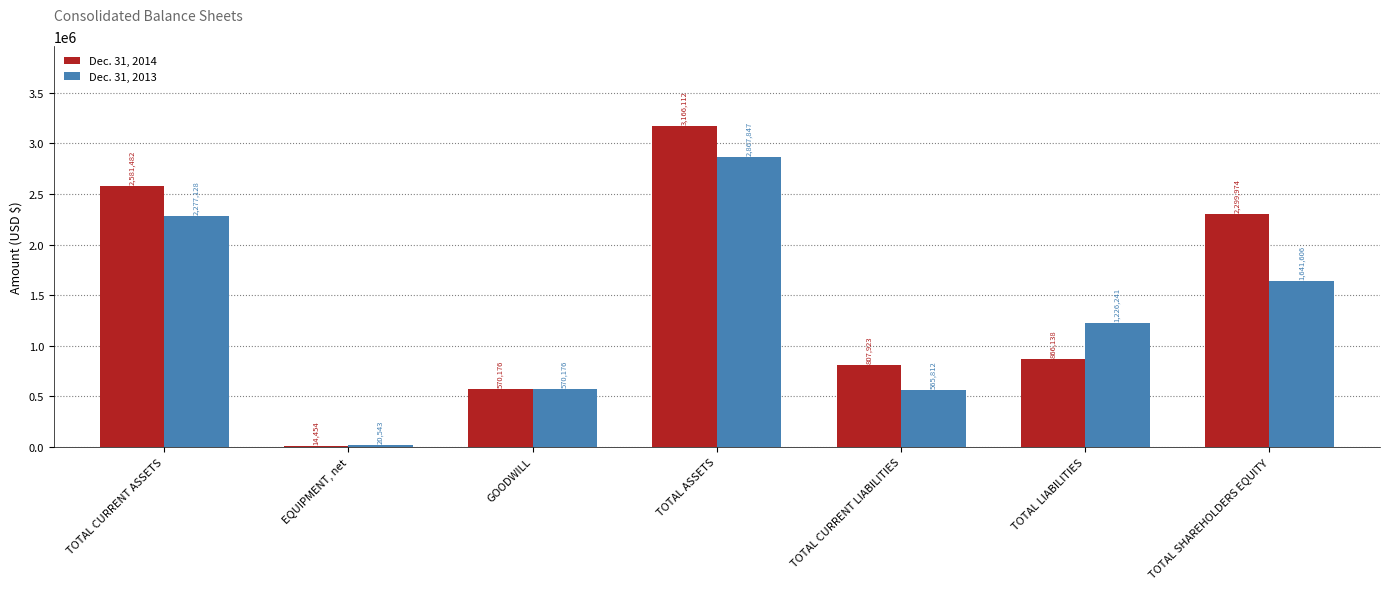

What is the value of the Dec. 31, 2013 bar at the 4th from the left?

2867847